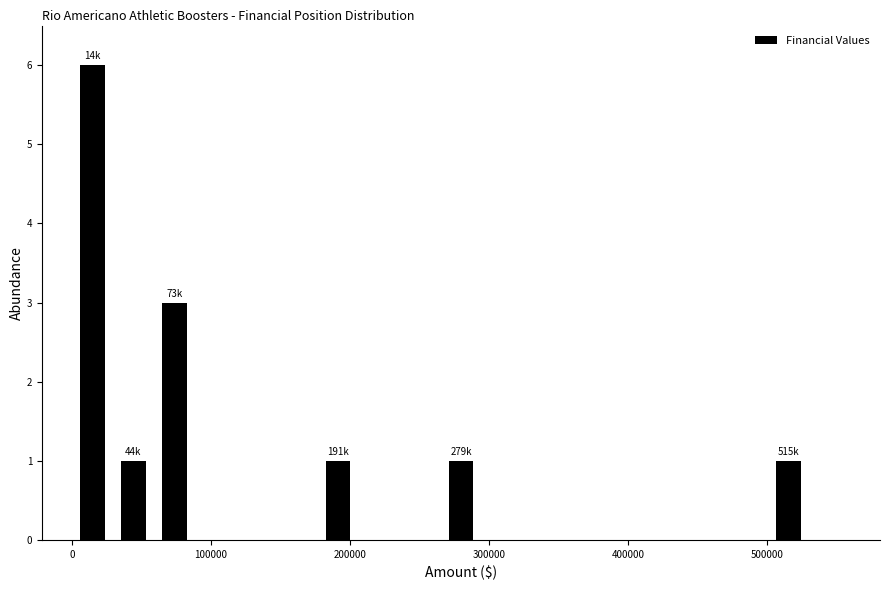

Around what value on the x-axis is the tallest bar? Give the approximate position of its centre, as read against the axis.

10000